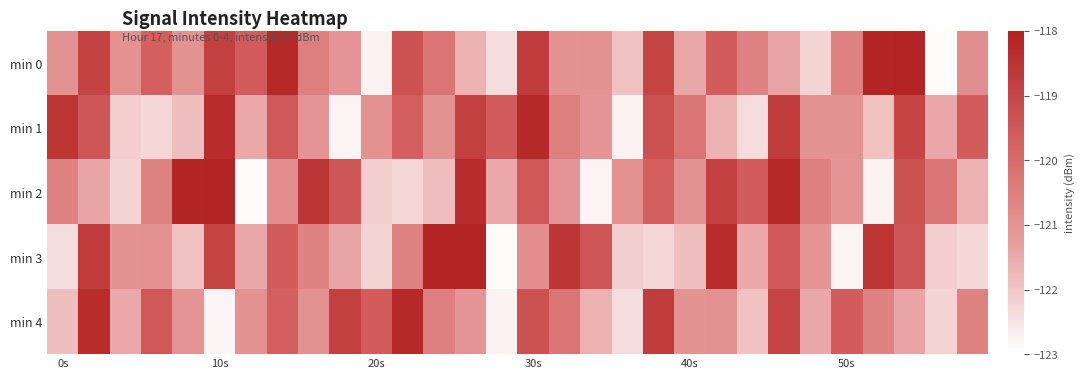

What is the smallest value displayed?

-122.9